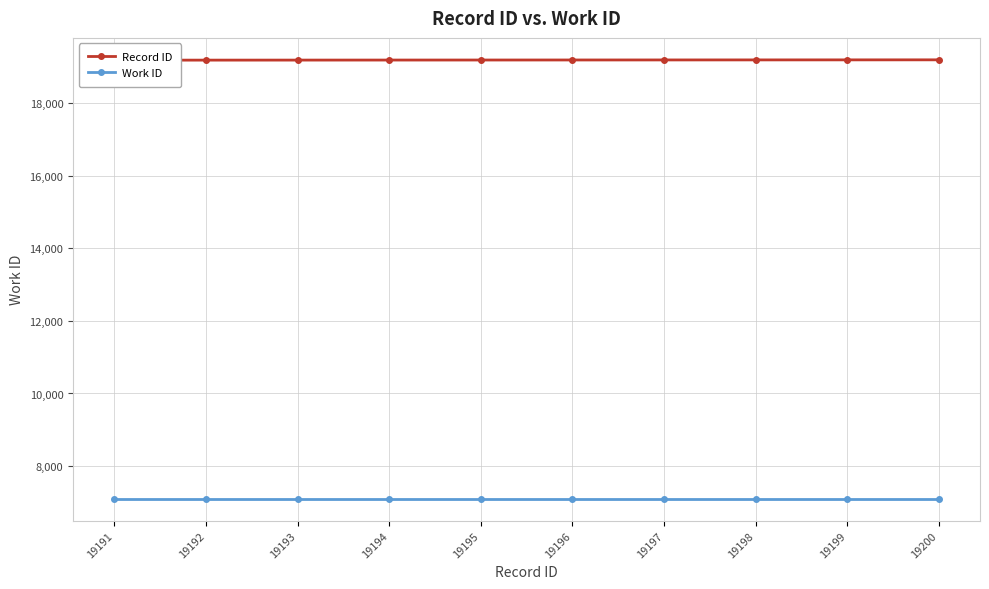

Which has a higher value, 19191 or 19195?

19195